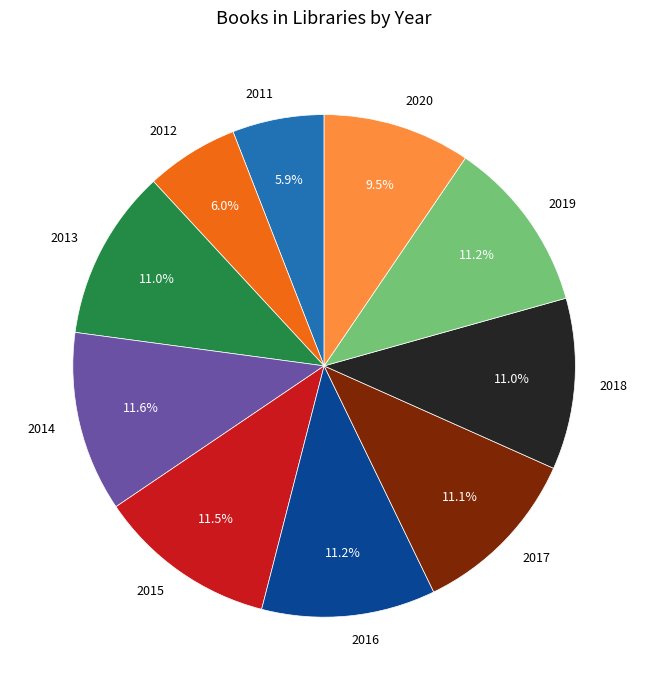

To the nearest percent, what portion does 2013 represent?

11%